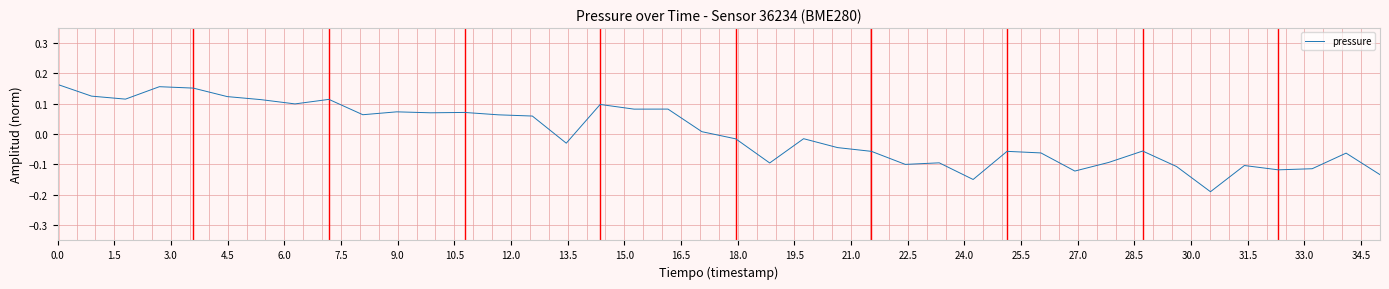

What is the difference between the maximum and minimum values?

0.4